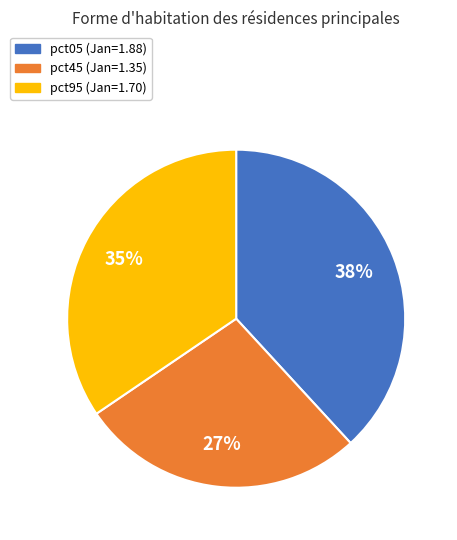

Is there a majority slice in this chart?

No